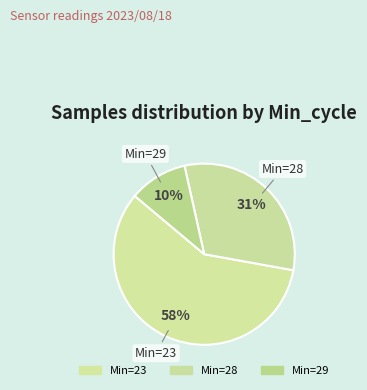

How many slices are in this pie chart?

3